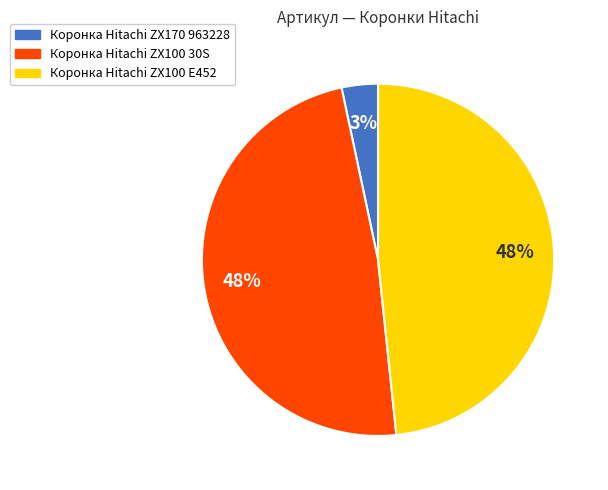

What is the ratio of the value at Коронка Hitachi ZX170 963228 to the value at Коронка Hitachi ZX100 30S?

0.1